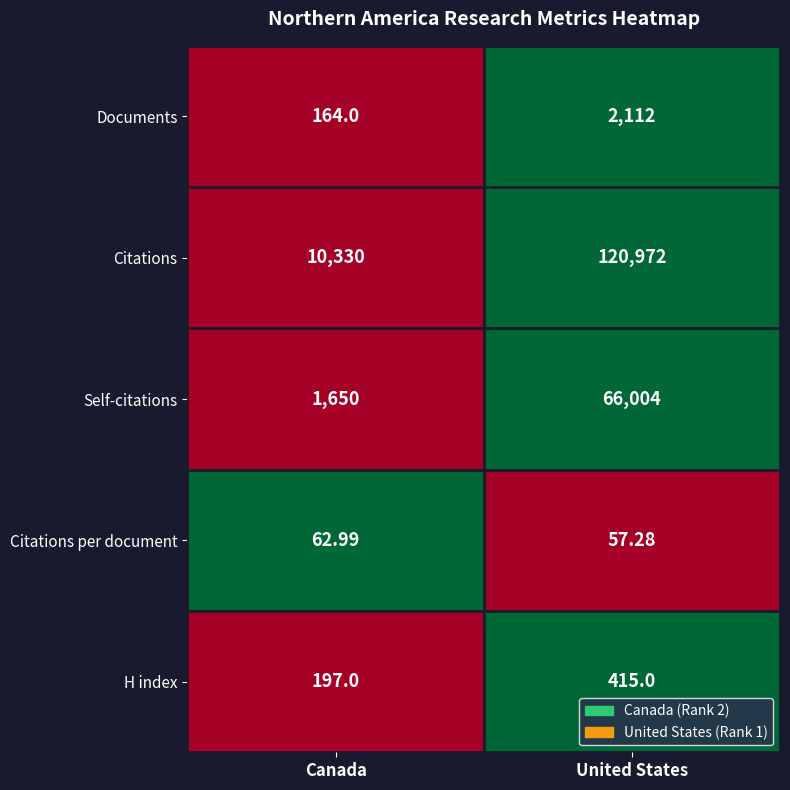

Rank the series by their maximum value, from highest to lowest.

Citations, Self-citations, Documents, H index, Citations per document